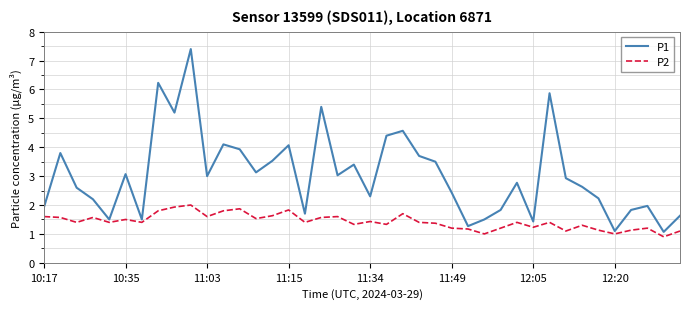

What is the lowest value of the P1 series?

1.1